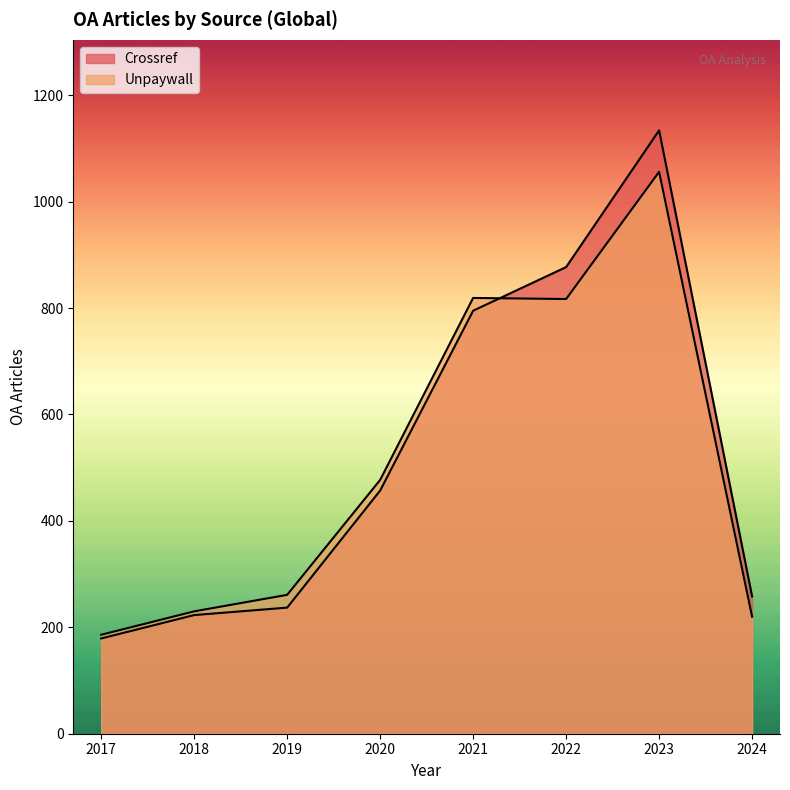

How many lines are shown in the chart?

2